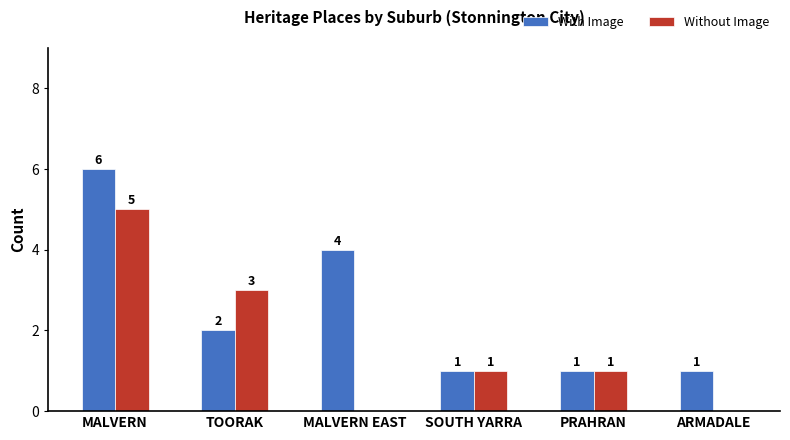

Where is With Image nearest to the value 3?

TOORAK